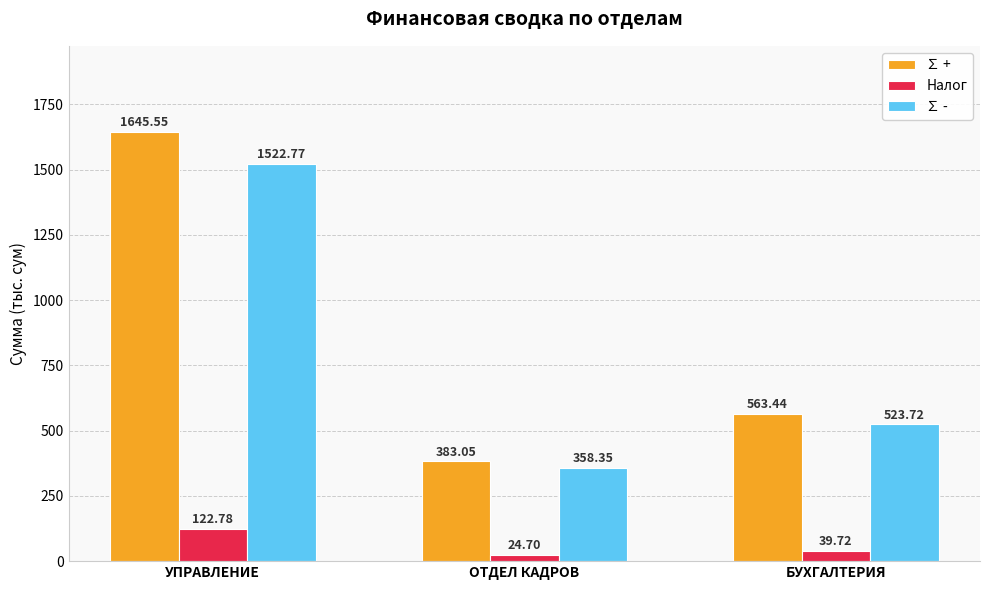

Which series has the largest range (max minus min)?

∑ +